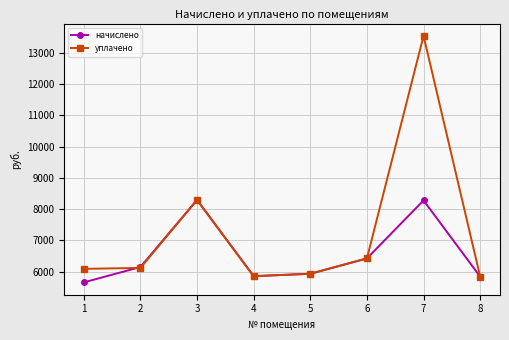

In начислено, how many points are lower than both neighbors (excluding endpoints)?

1